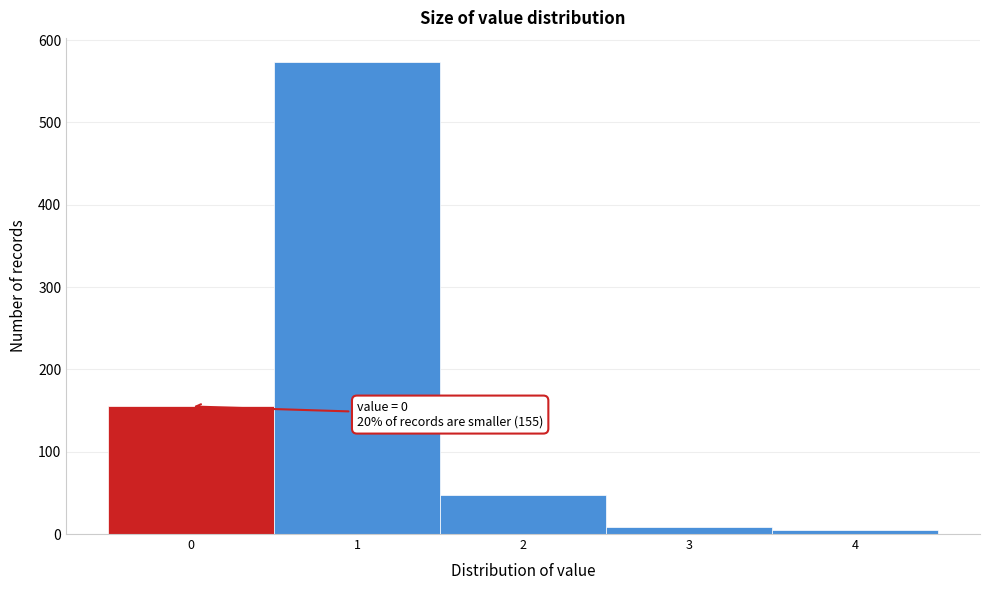

Reading left to right, extract all data points from this chart.

0=155	1=574	2=48	3=9	4=5